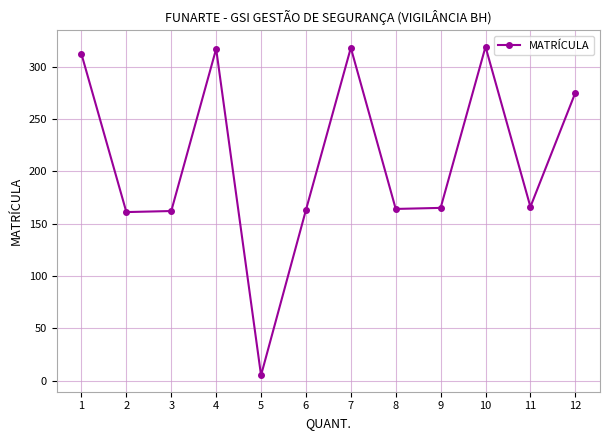

Which has a higher value, 3 or 1?

1